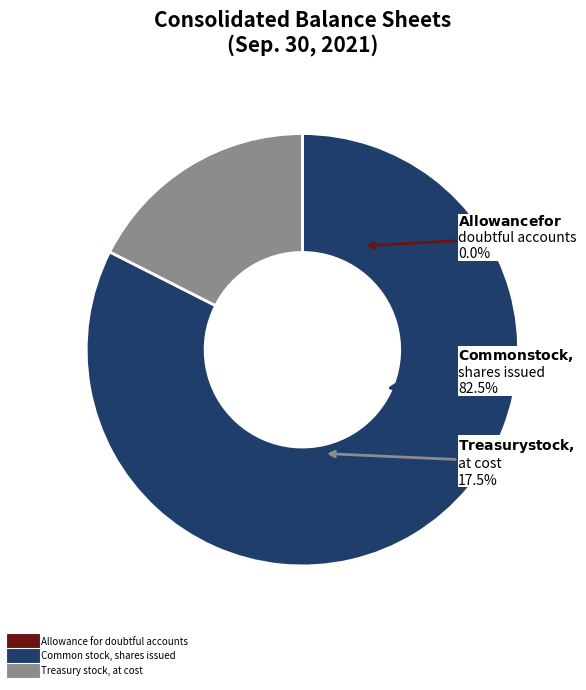

Which category has the biggest portion of the pie?

Common stock, shares issued (in shares)